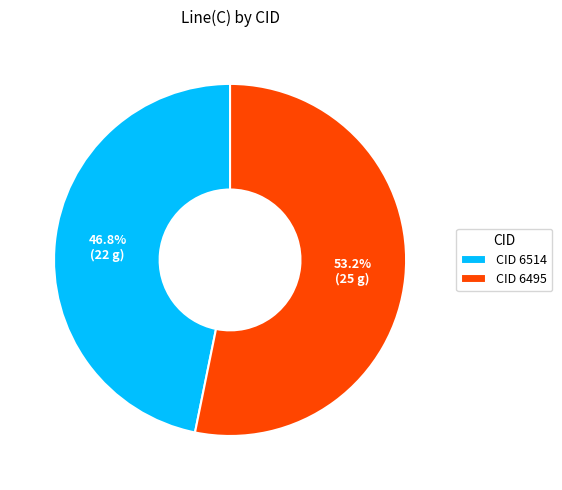

Count the number of slices in the pie.

2